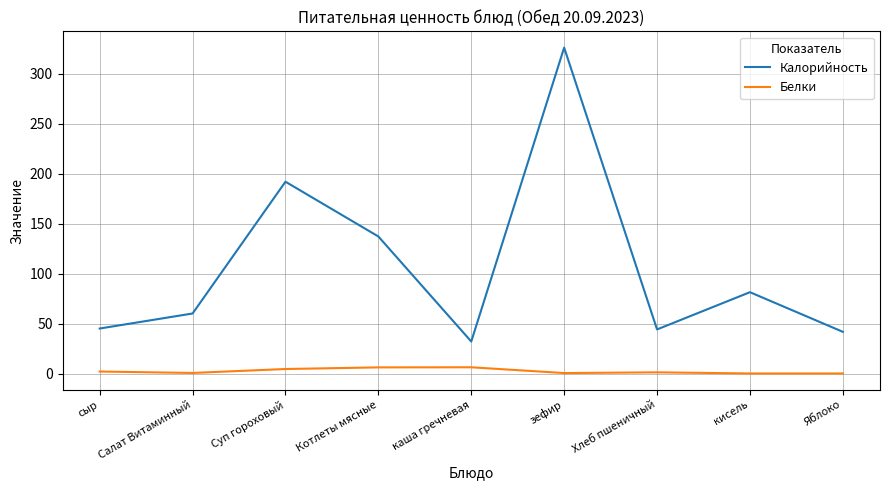

Between Котлеты мясные and Хлеб пшеничный, which series saw the biggest shift?

Калорийность